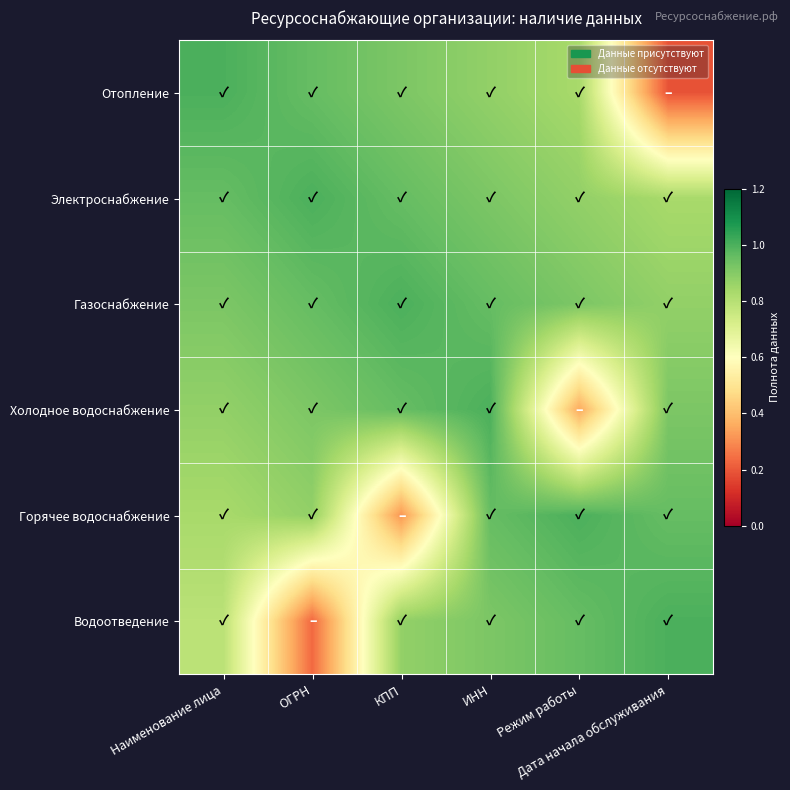

Reading right to left, extract all data points from this chart.

Отопление: Дата начала обслуживания=0.2	Режим работы=0.8	ИНН=0.9	КПП=0.9	ОГРН=1.0	Наименование лица=1.0
Электроснабжение: Дата начала обслуживания=0.8	Режим работы=0.9	ИНН=0.9	КПП=1.0	ОГРН=1.0	Наименование лица=1.0
Газоснабжение: Дата начала обслуживания=0.9	Режим работы=0.9	ИНН=1.0	КПП=1.0	ОГРН=1.0	Наименование лица=0.9
Холодное водоснабжение: Дата начала обслуживания=0.9	Режим работы=0.4	ИНН=1.0	КПП=1.0	ОГРН=0.9	Наименование лица=0.9
Горячее водоснабжение: Дата начала обслуживания=1.0	Режим работы=1.0	ИНН=1.0	КПП=0.3	ОГРН=0.9	Наименование лица=0.8
Водоотведение: Дата начала обслуживания=1.0	Режим работы=1.0	ИНН=0.9	КПП=0.9	ОГРН=0.2	Наименование лица=0.8